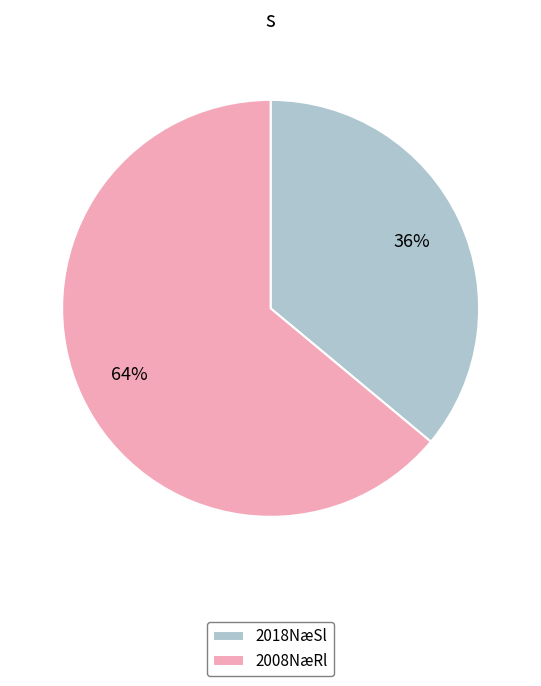

Which slice is the largest?

2008NæRl